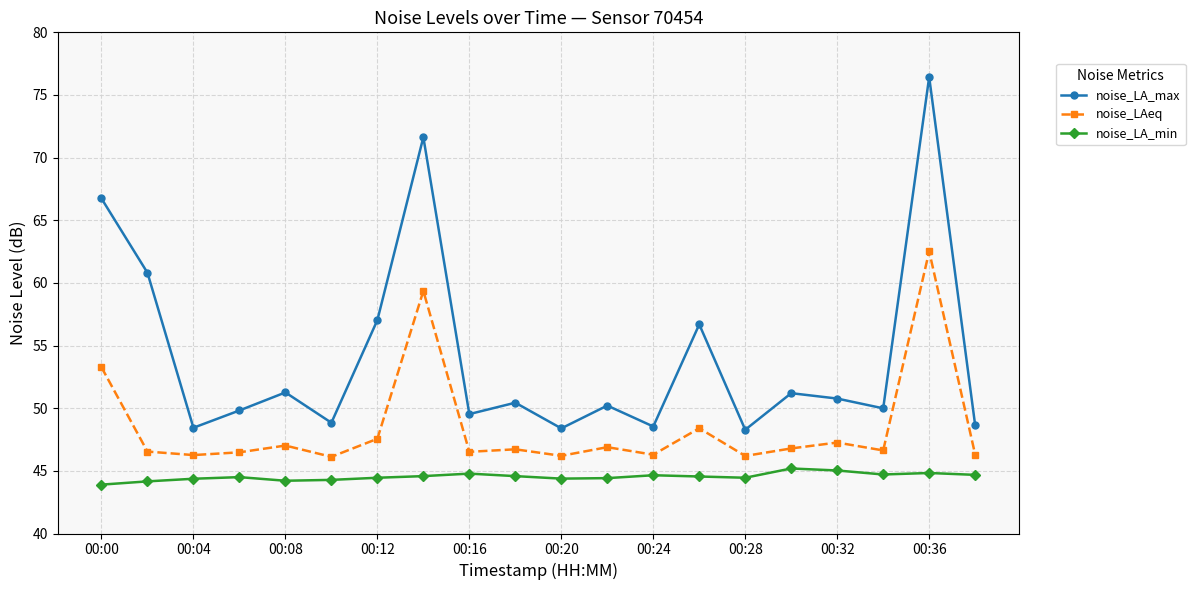

How many interior local valleys does the noise_LA_max series have?

7